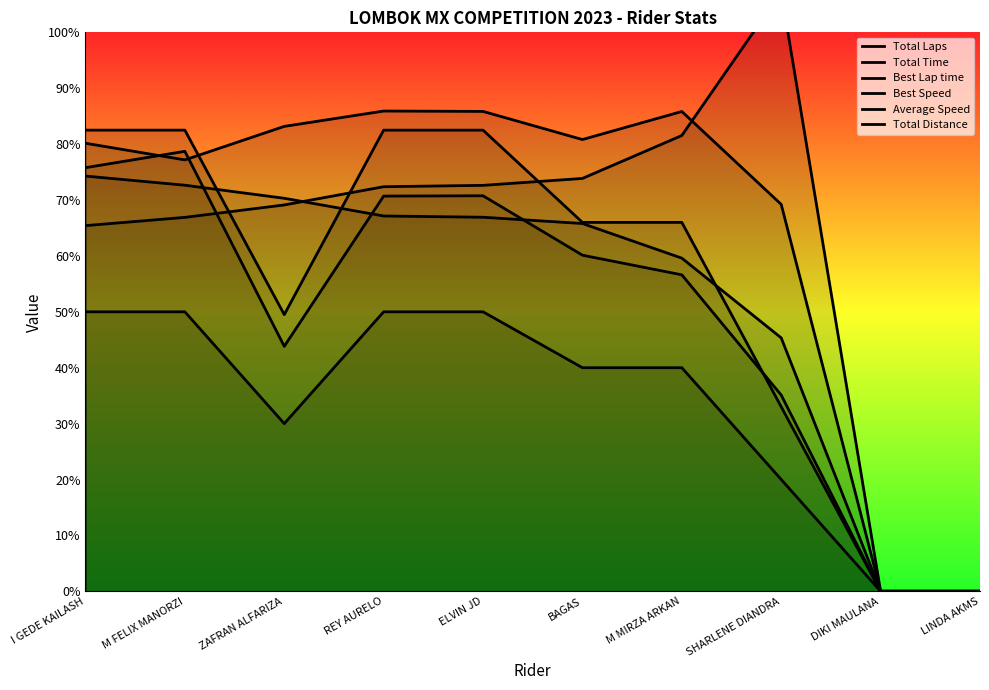

Which series has the widest spread of values?

Best Lap time